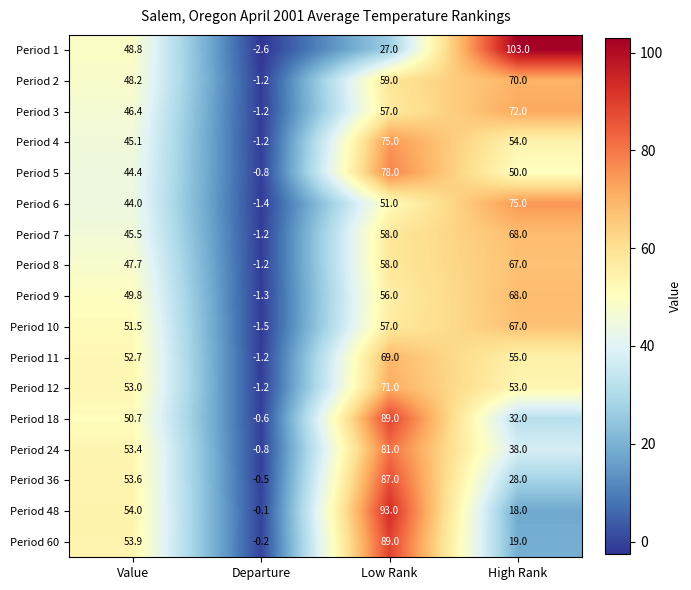

How many series are shown in this chart?

17